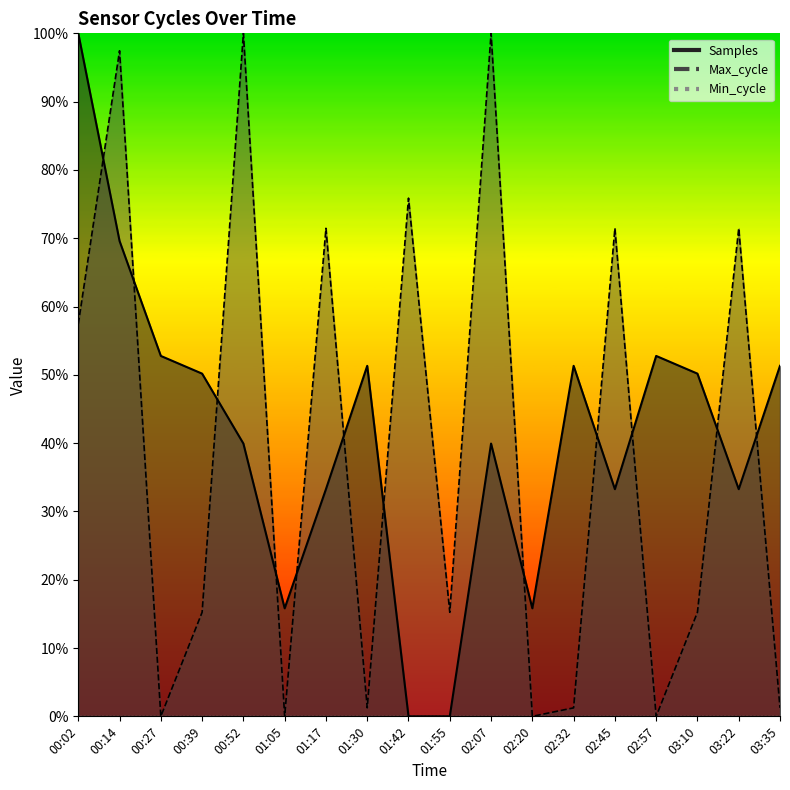

Where does the Max_cycle series first go above 15?

00:02